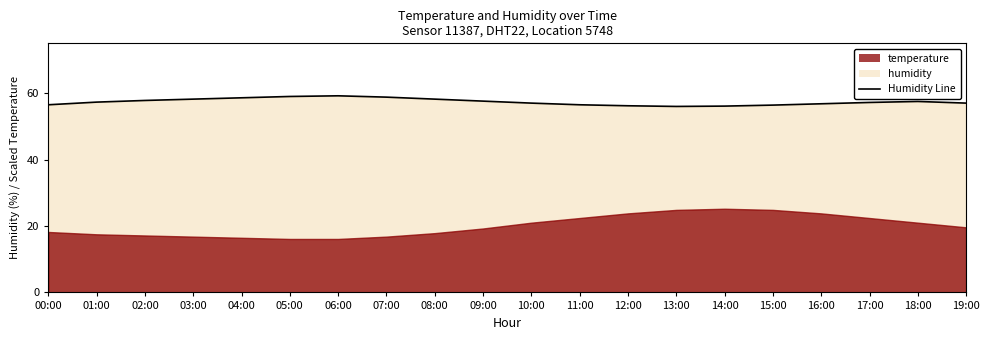

Where is the data nearest to the value 57?

10:00